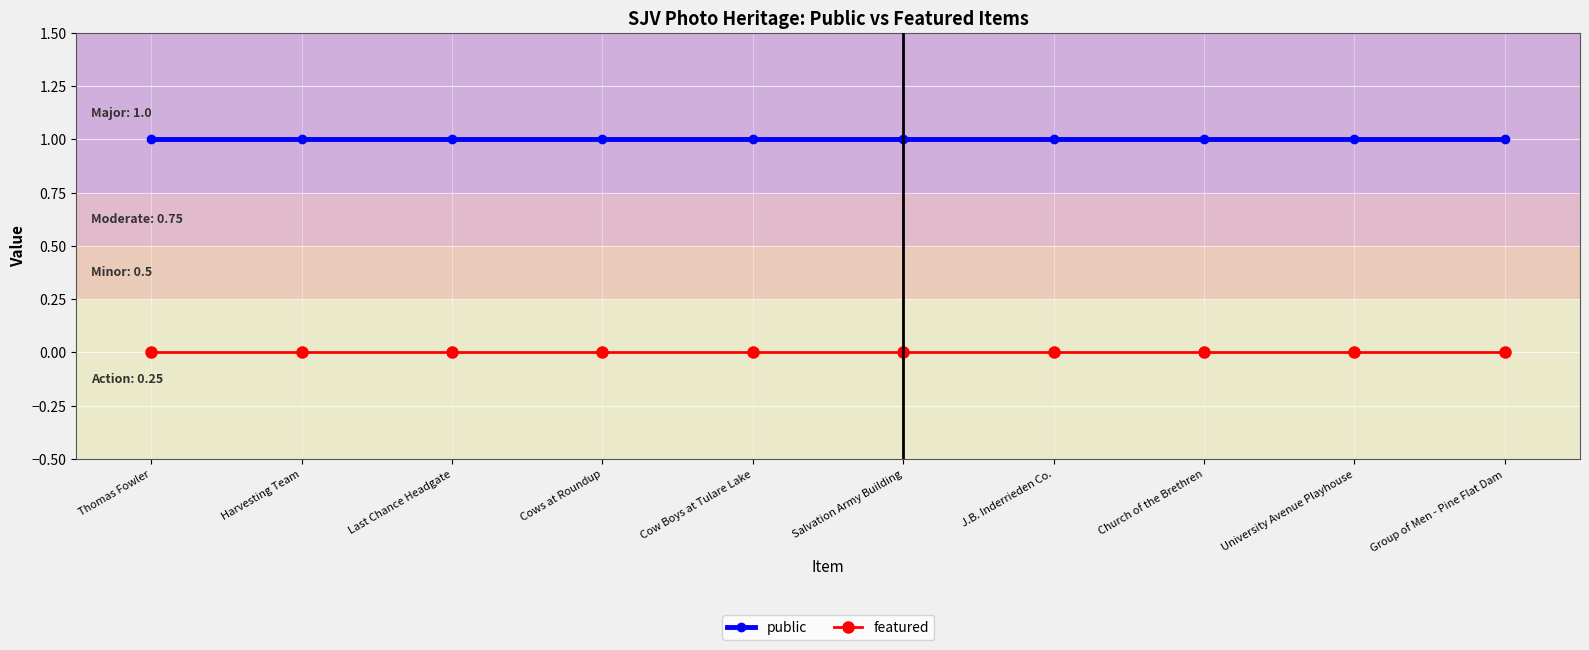

What is the label of the 2nd point from the left?

Harvesting Team